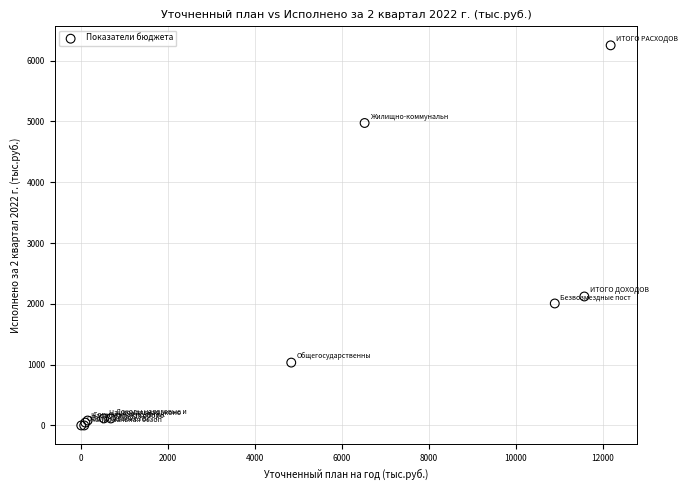

What Y value in the scatter plot is closest to 3125?

2120.7